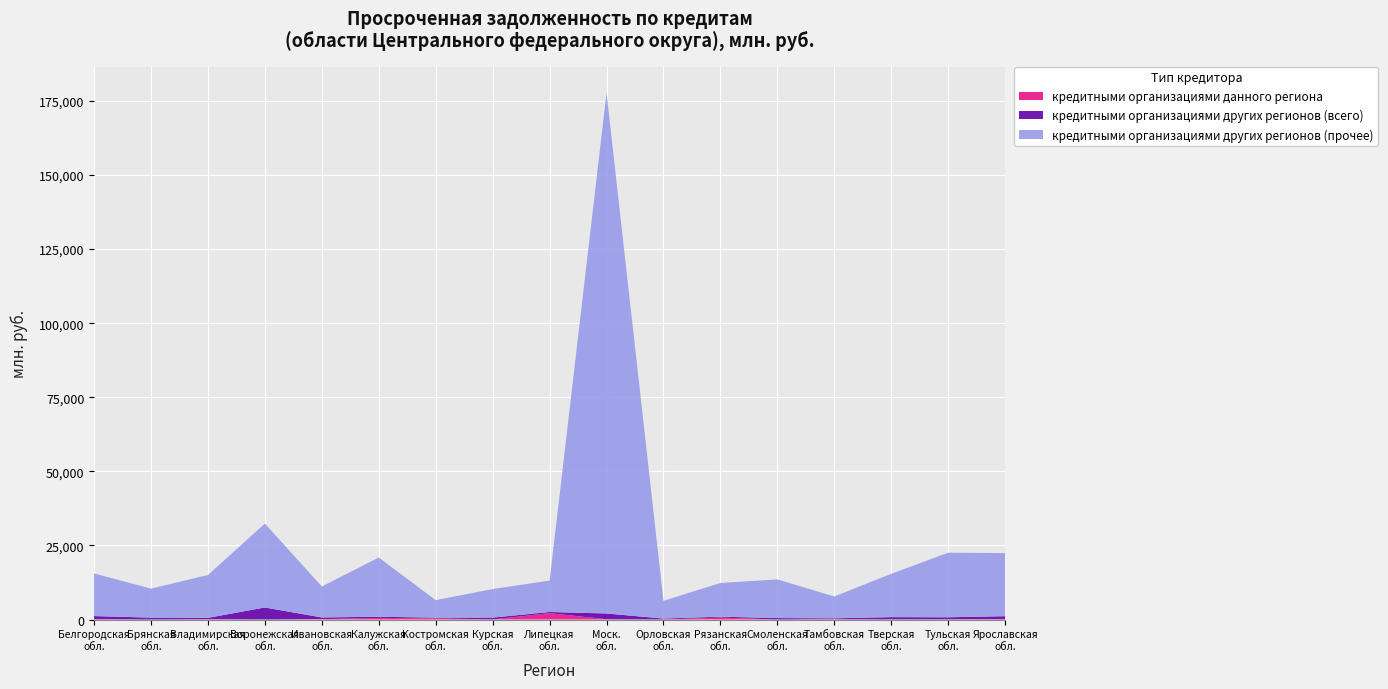

Reading right to left, extract all data points from this chart.

кредитными организациями данного региона: 122	60	58	87	0	664	0	91	2132	37	383	545	123	0	102	0	103
кредитными организациями других регионов (всего): 1003	687	742	307	484	287	315	1946	407	605	245	394	571	4065	460	629	1059
кредитными организациями других регионов (прочее): 21294	21803	14625	7382	13049	11376	5987	175673	10605	9633	5907	19971	10455	28306	14455	9800	14382